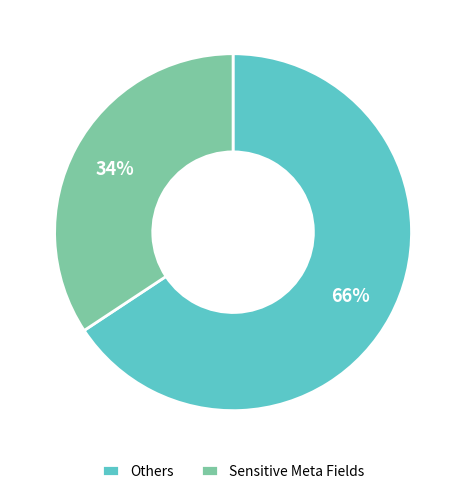

Which category has the smallest portion of the pie?

Sensitive Meta Fields